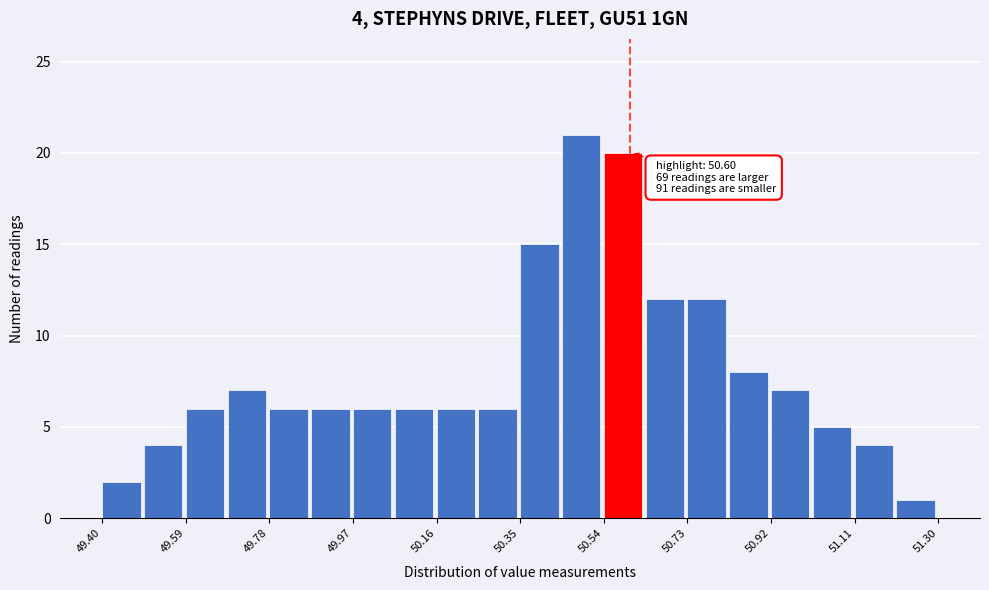

Which range on the x-axis has the tallest bar?

50.445 to 50.540